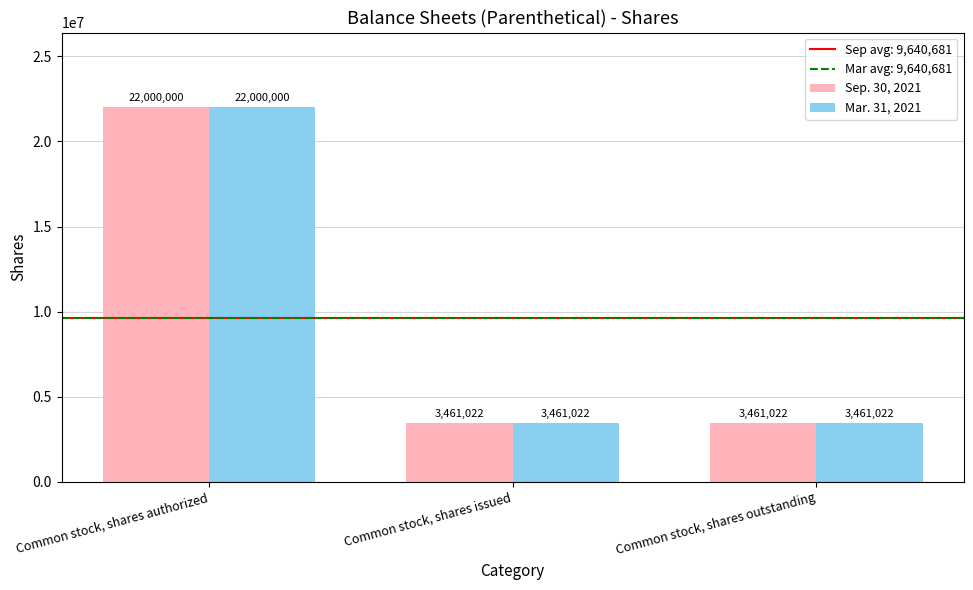

How many groups of bars are there?

3